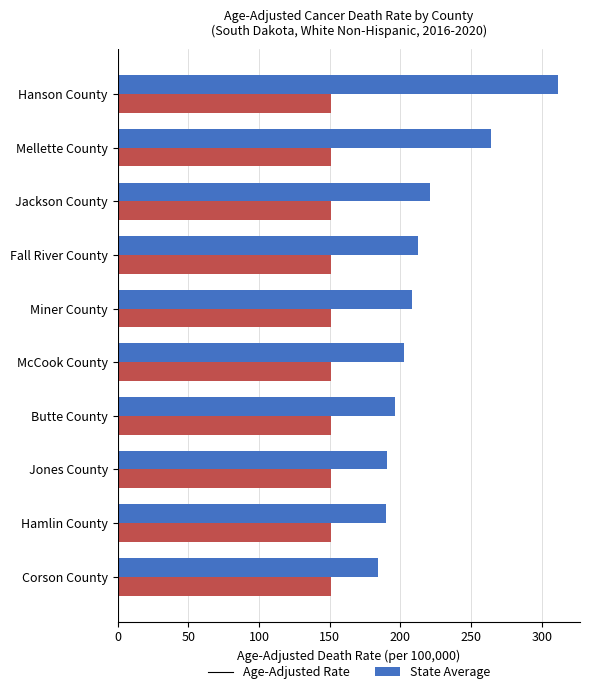

Read the State Average value at Jones County.

150.9